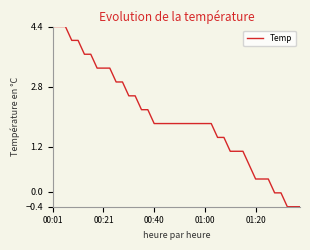

What is the smallest value displayed?

-0.4